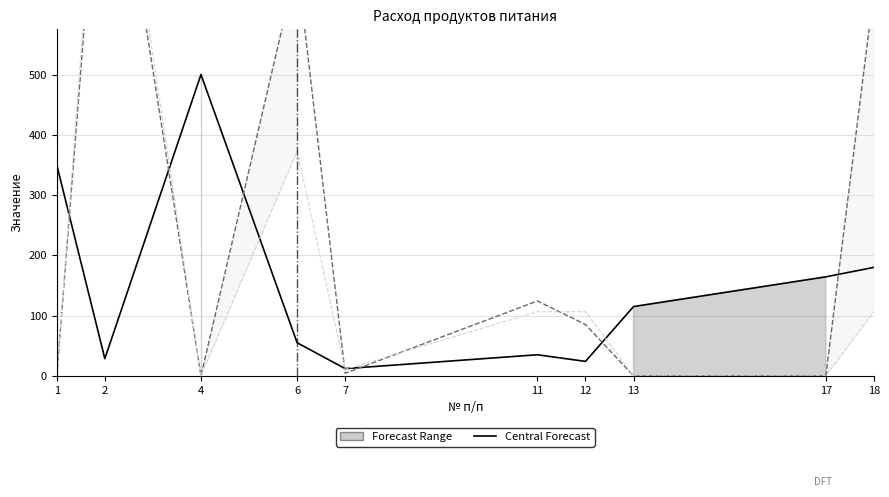

The chart shows a value of 350.0 at 1. True or false?

True